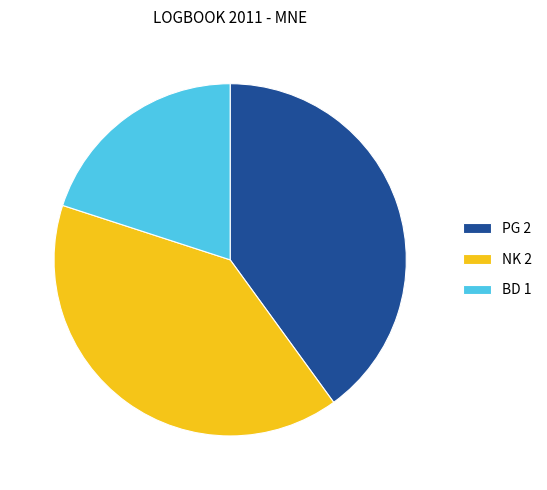

Do NK 2 and PG 2 together represent more than half of the pie?

Yes